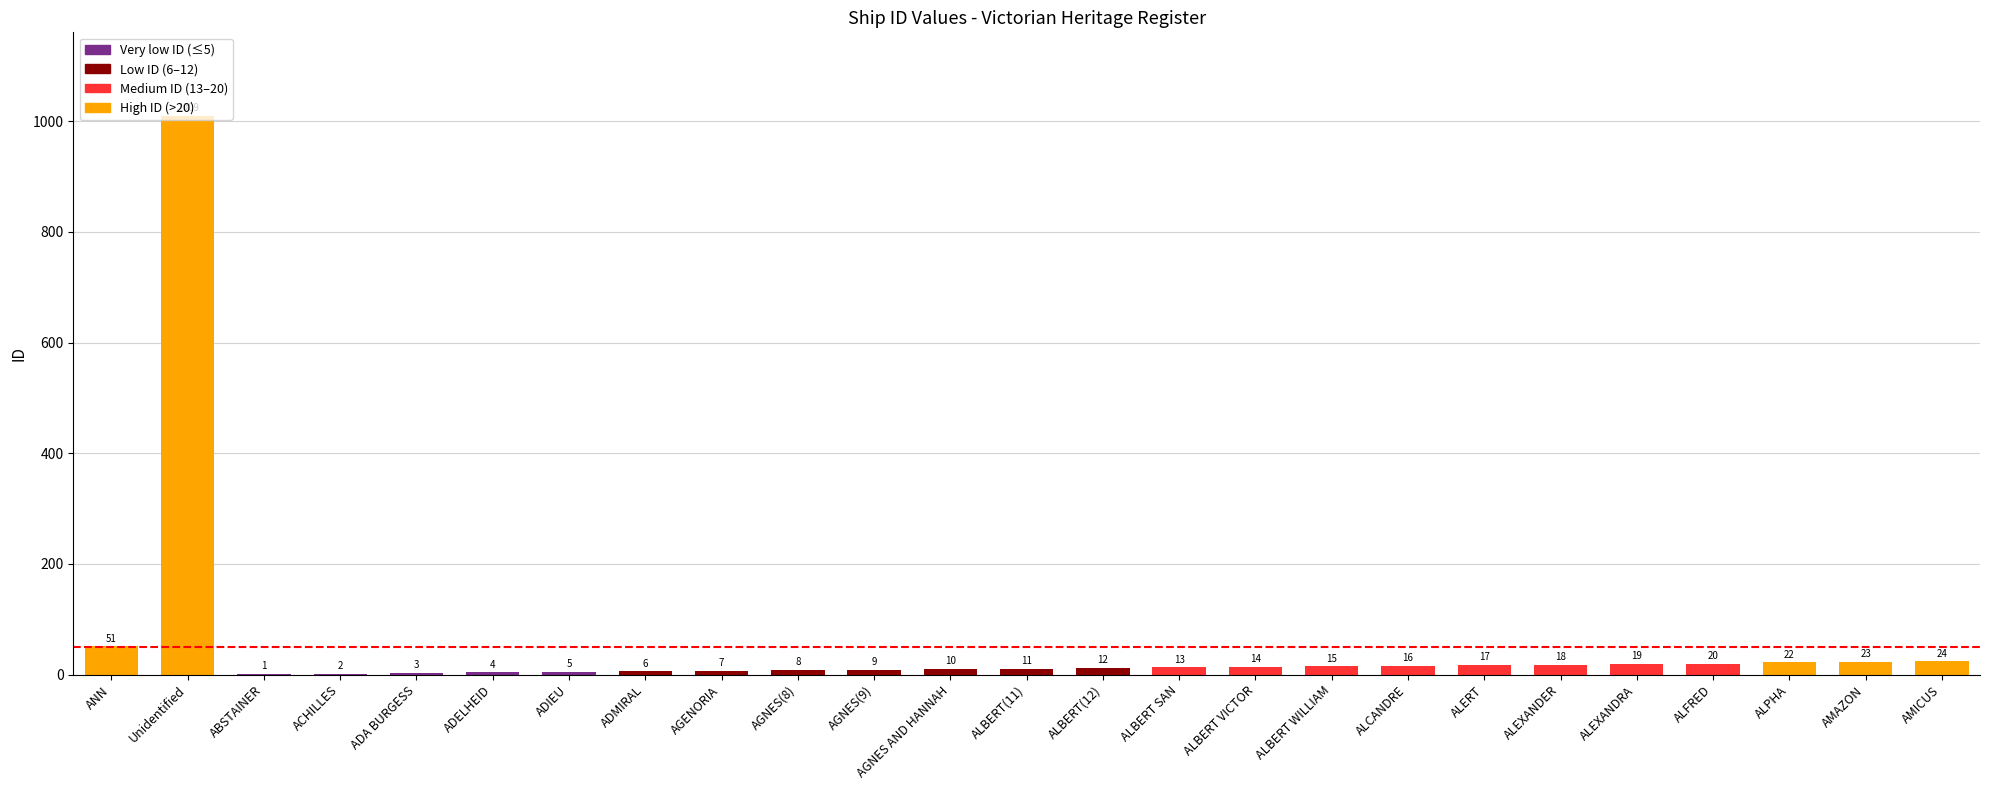

What is the change in value from ANN to AGNES(9)?

-42